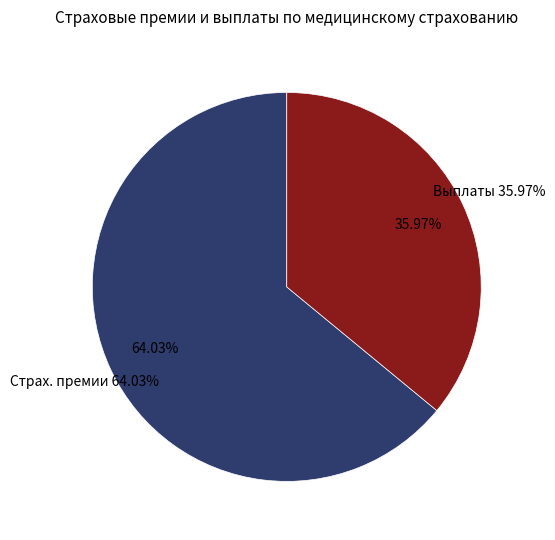

Which slice is the smallest?

Выплаты по договорам (тыс. руб.)